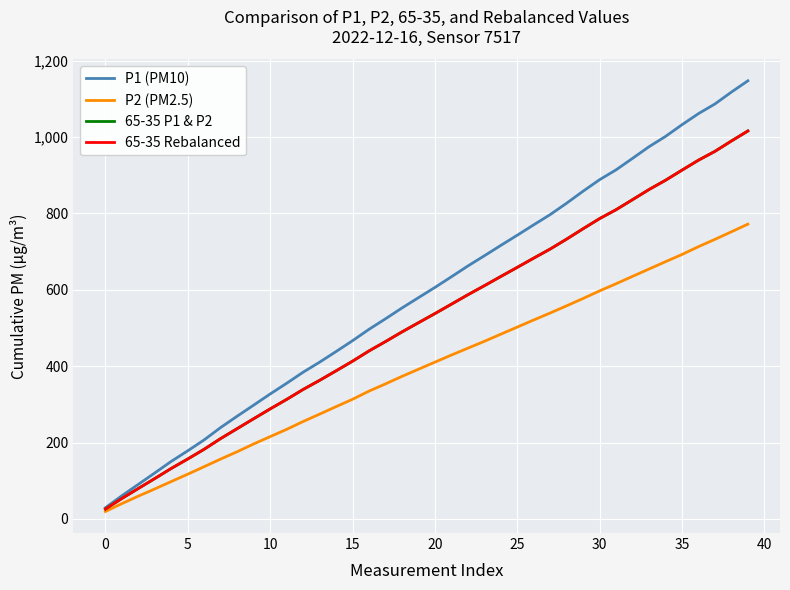

Where does the P2 (PM2.5) series first go above 410?

20